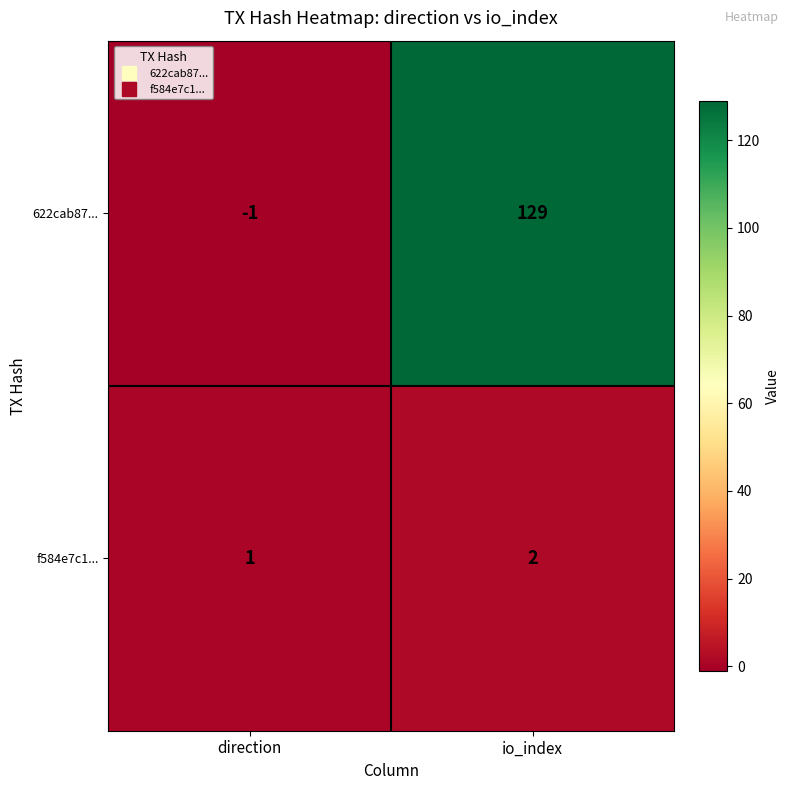

Rank the series by their average value, from lowest to highest.

f584e7c1..., 622cab87...